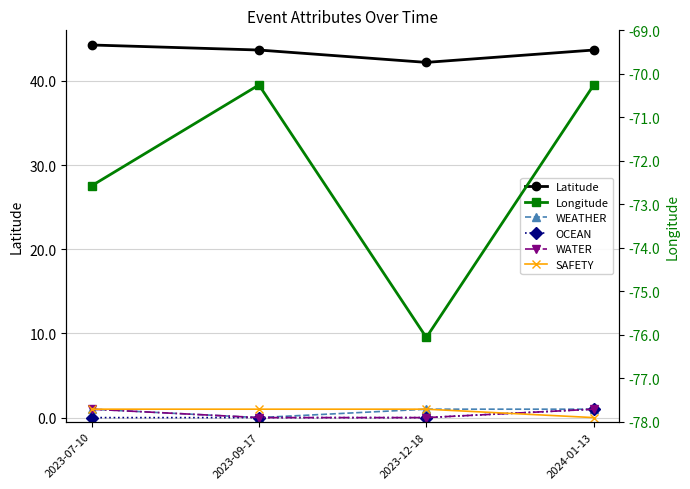

What are all the series names shown in the legend?

Latitude, WEATHER, OCEAN, WATER, SAFETY, Longitude